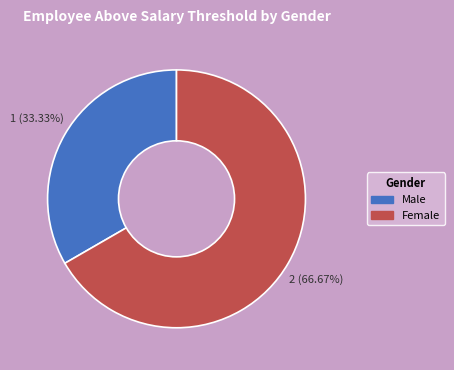

To the nearest percent, what is the difference between the largest and smallest slice percentages?

33%